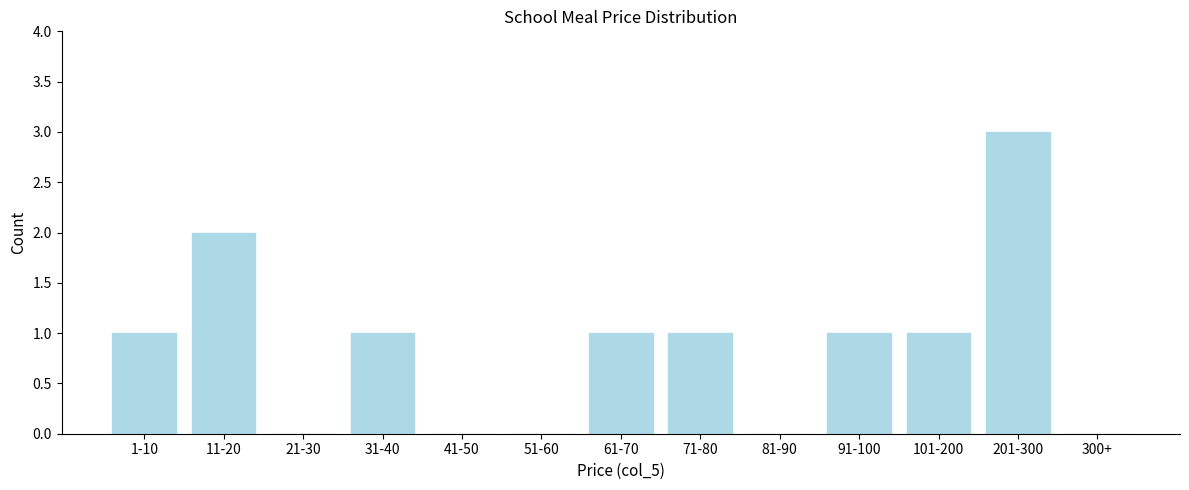

Reading left to right, list all the values displayed in this chart.

1-10=1	11-20=2	21-30=0	31-40=1	41-50=0	51-60=0	61-70=1	71-80=1	81-90=0	91-100=1	101-200=1	201-300=3	300+=0